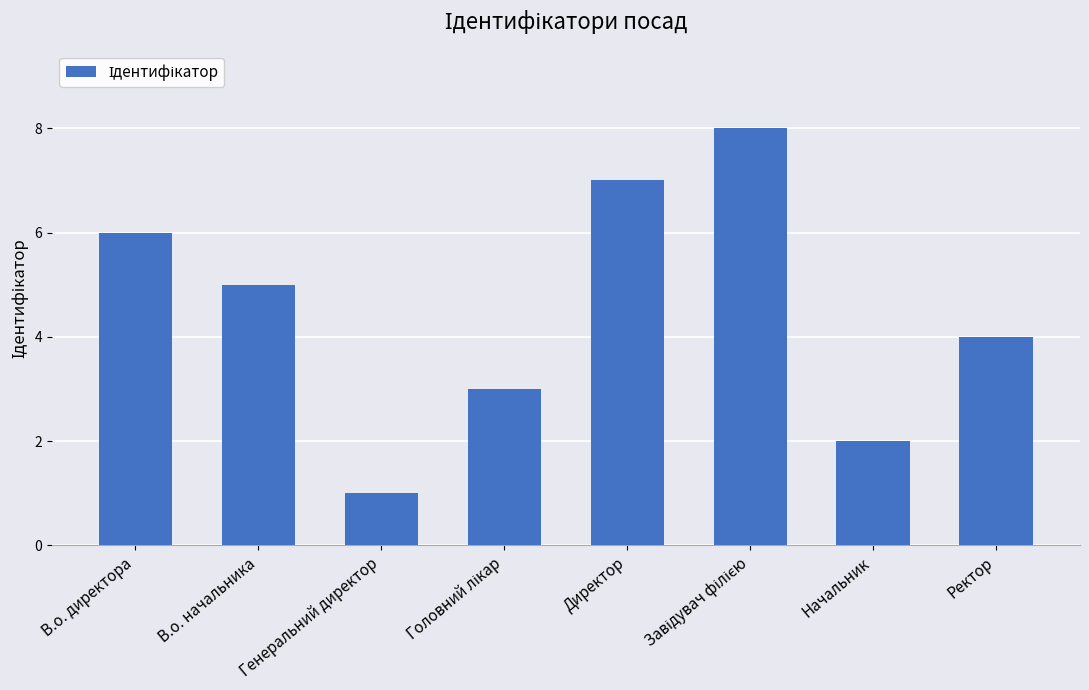

Which has a higher value, Ректор or Начальник?

Ректор